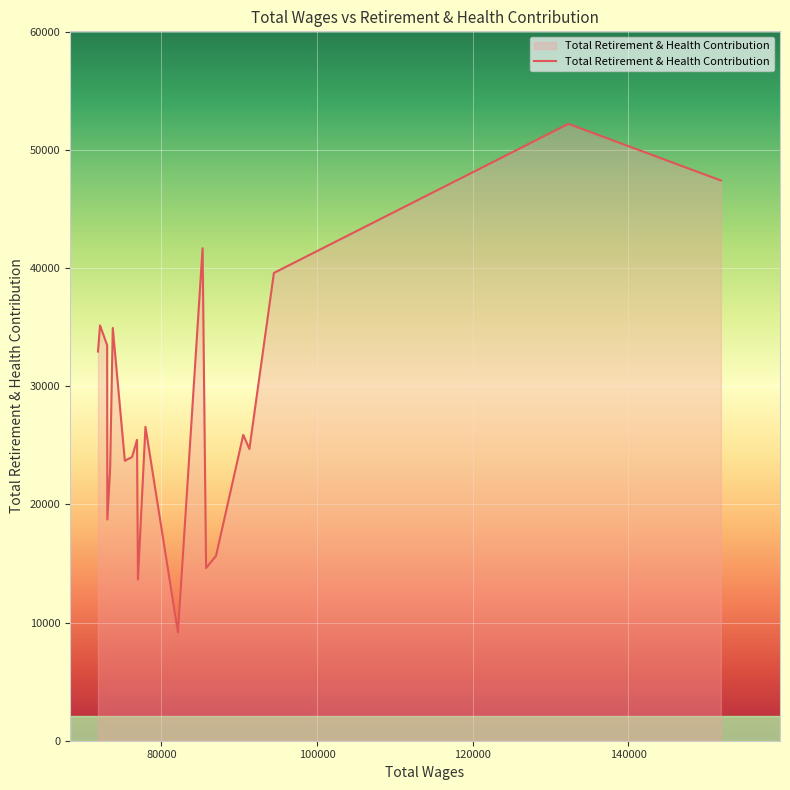

What is the greatest value displayed?

52191